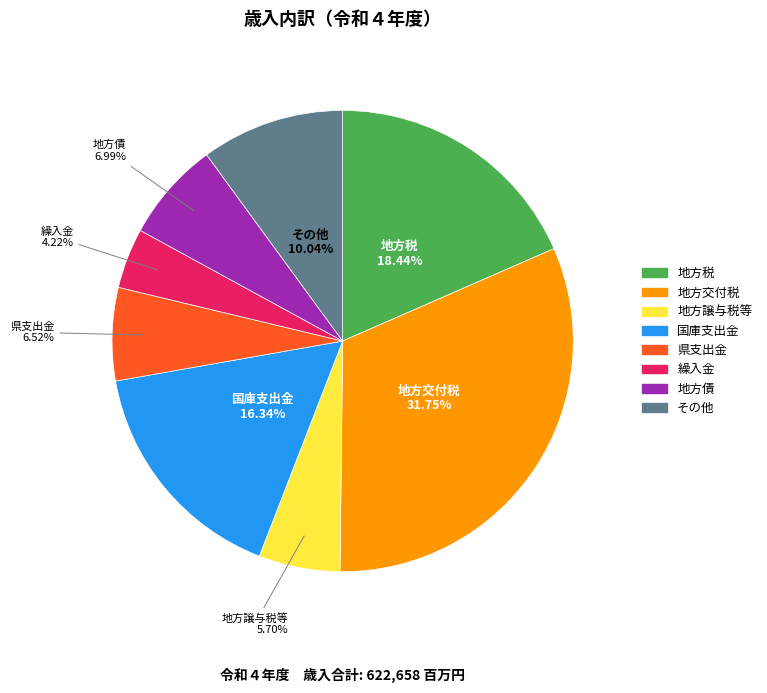

Between 国庫支出金 and その他, which is larger?

国庫支出金